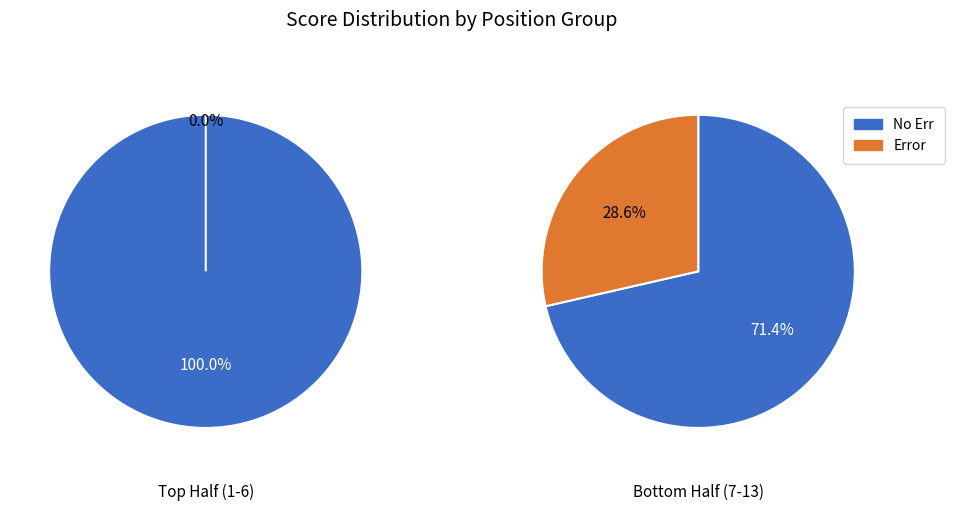

True or false: 1 accounts for 40% of the total.

False